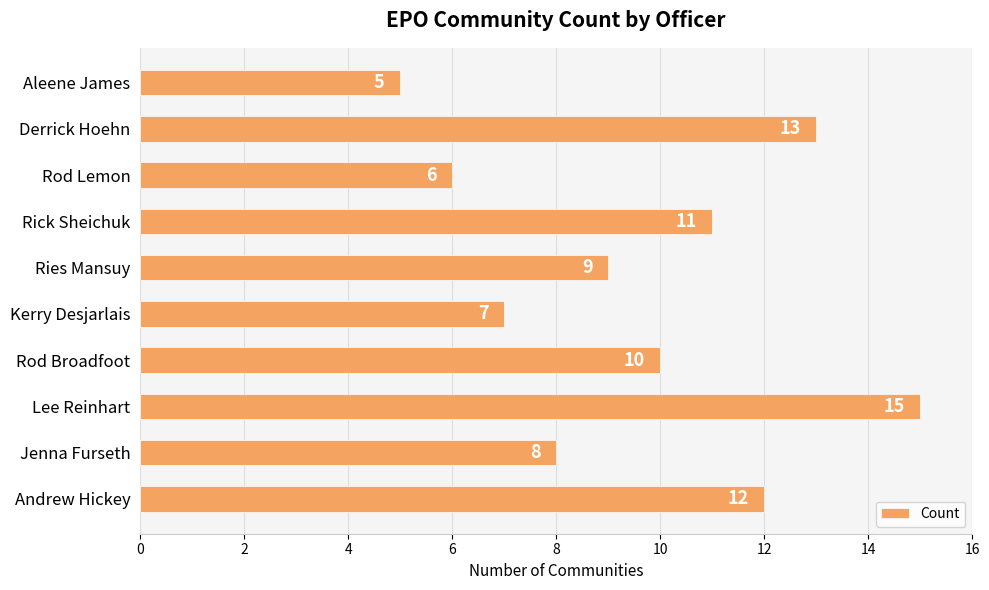

What is the sum of all values?

96